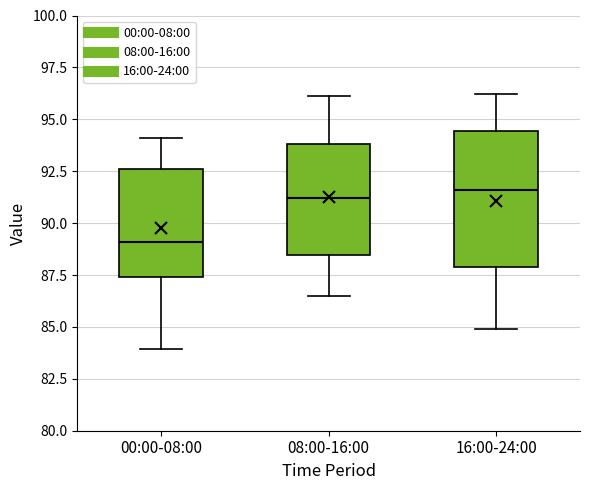

Comparing the boxes themselves (not the whiskers), which one is the tallest?

16:00-24:00